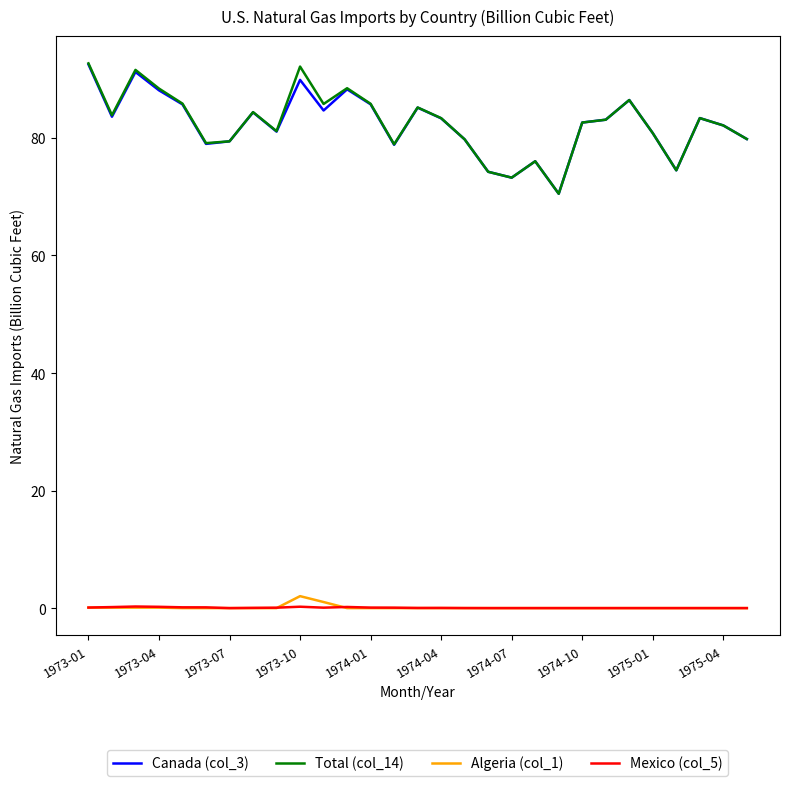

What is the difference between the maximum and minimum values in the Total (col_14) series?

22.2